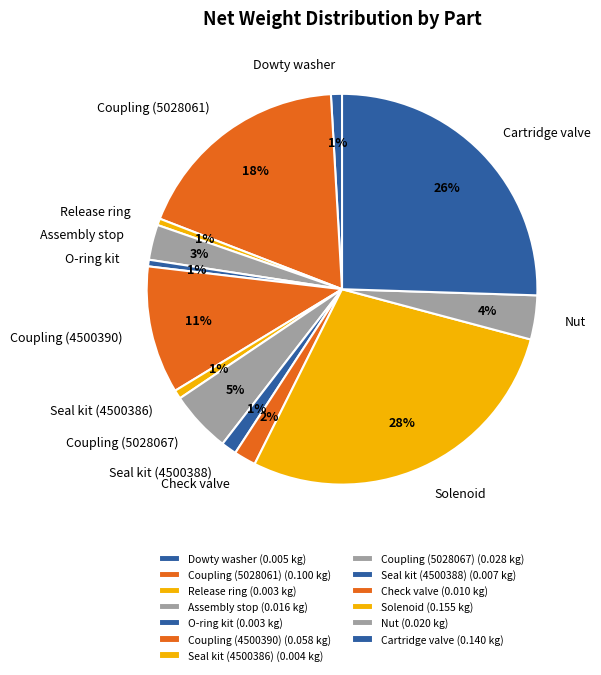

To the nearest percent, what percentage of the pie is Release ring?

1%